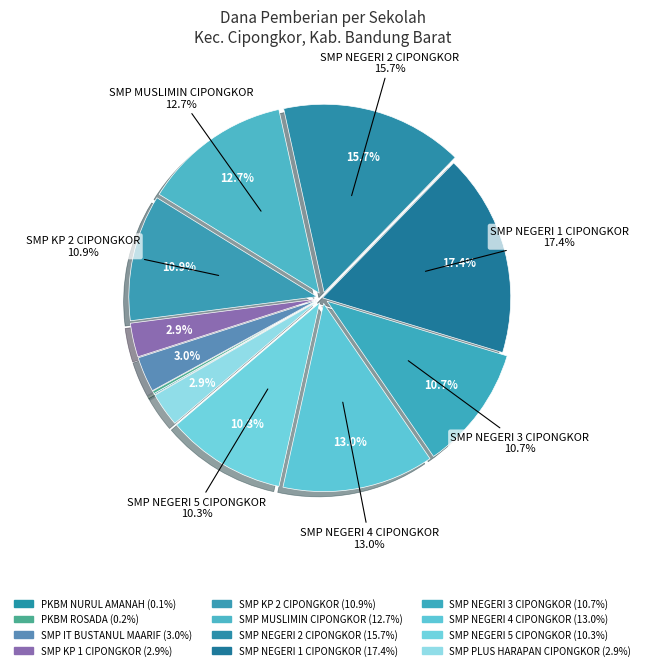

What is the change in value from SMP KP 1 CIPONGKOR to SMP NEGERI 4 CIPONGKOR?

+66375000